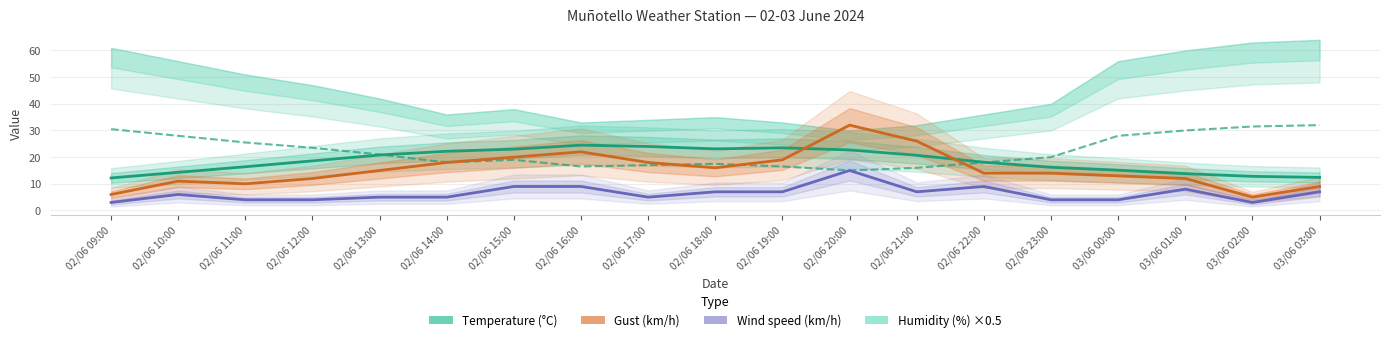

What is the label of the 3rd point from the right?

03/06 01:00